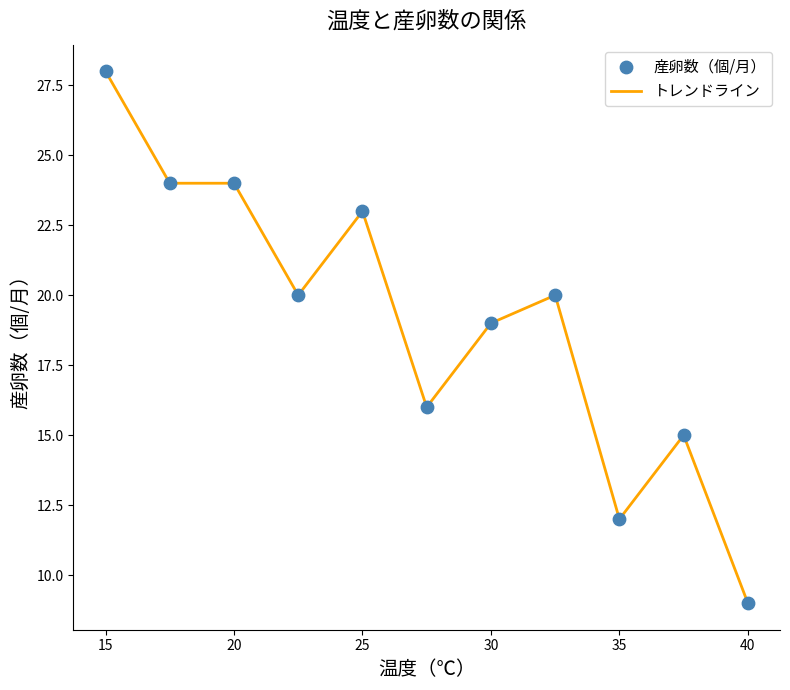

What is the smallest value displayed?

9